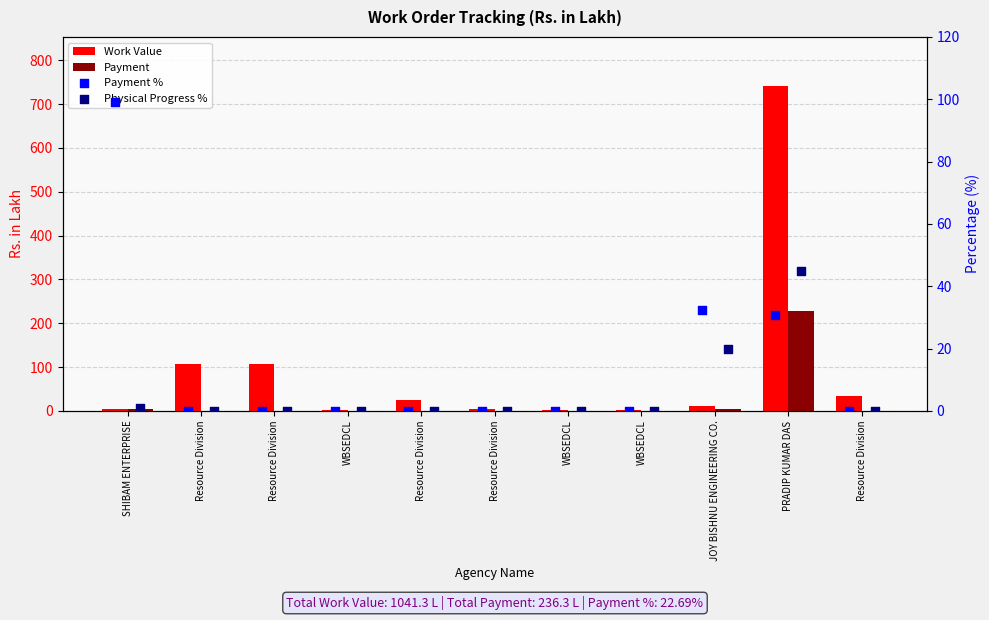

What is the total value across all series at WBSEDCL?

0.8